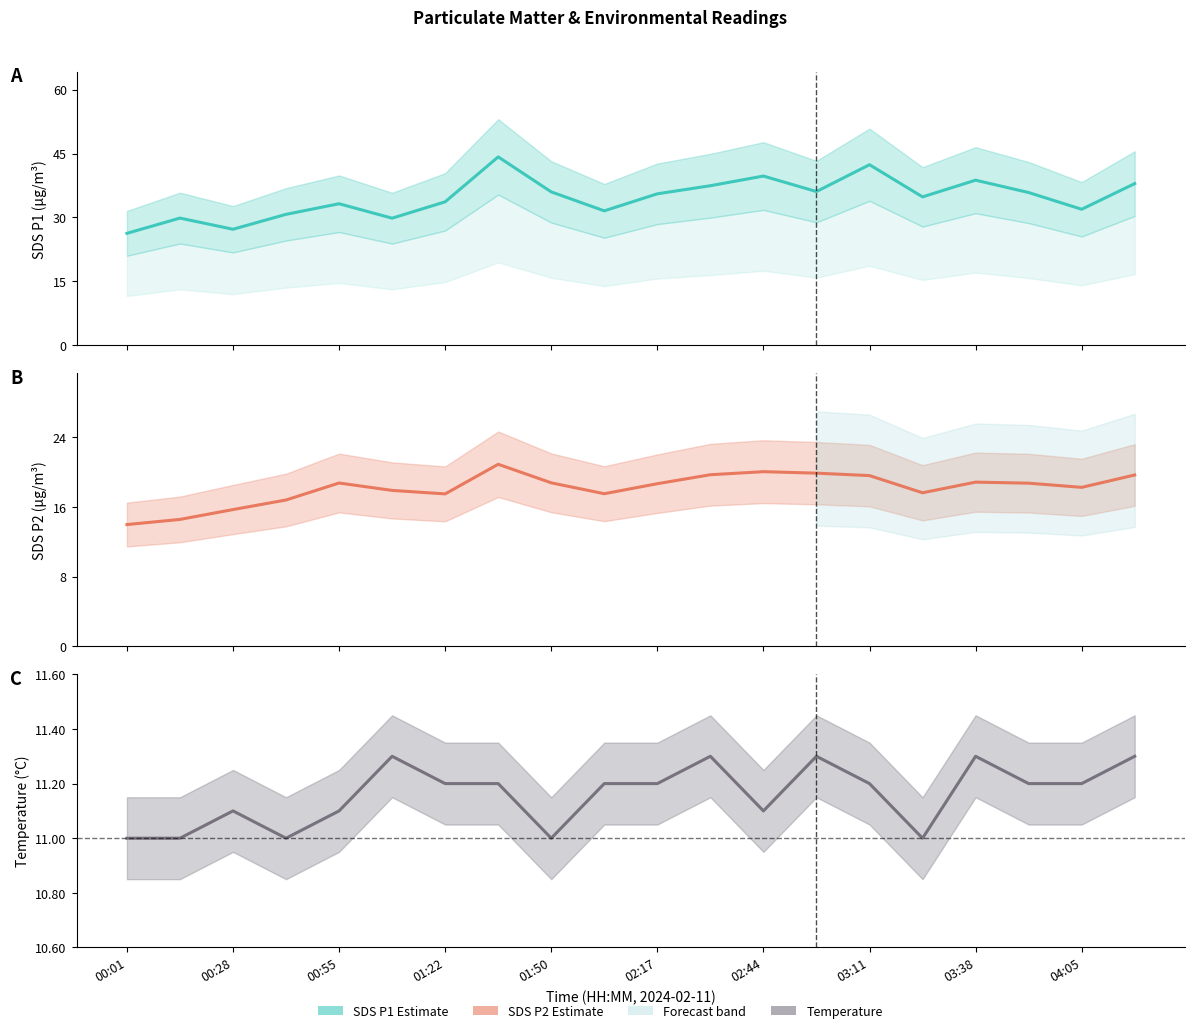

What position from the left is 03:11?

15